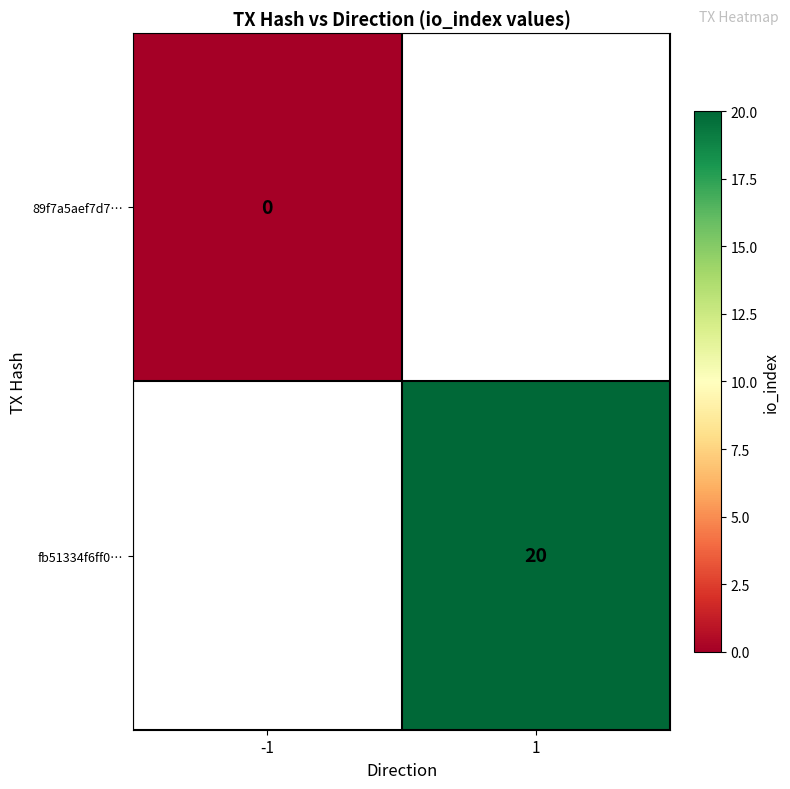

Is it true that fb51334f6ff0… equals 4 at 1?

False